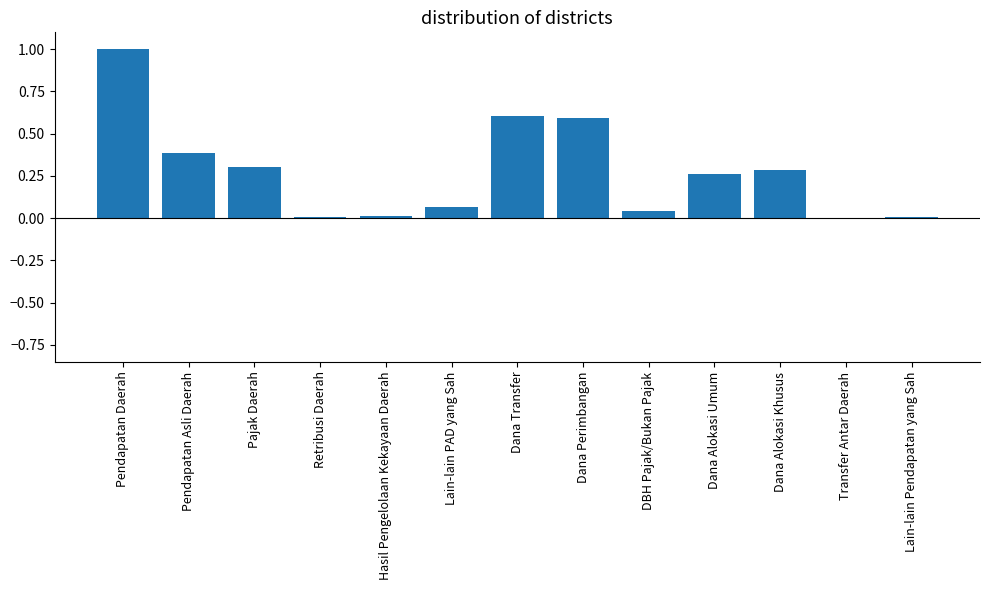

The chart shows a value of 0.3 at Pajak Daerah. True or false?

True